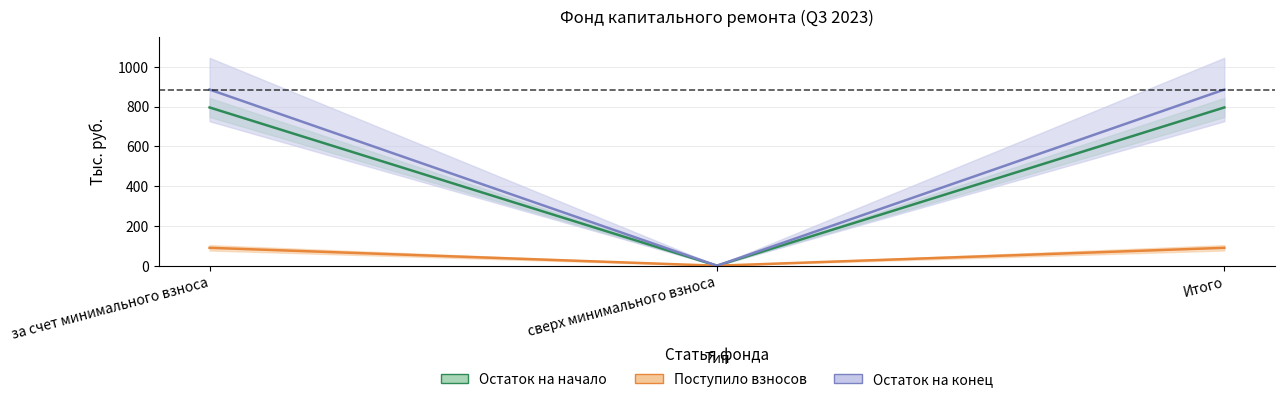

The поступило_пени series shows 885.3 at Итого. True or false?

True